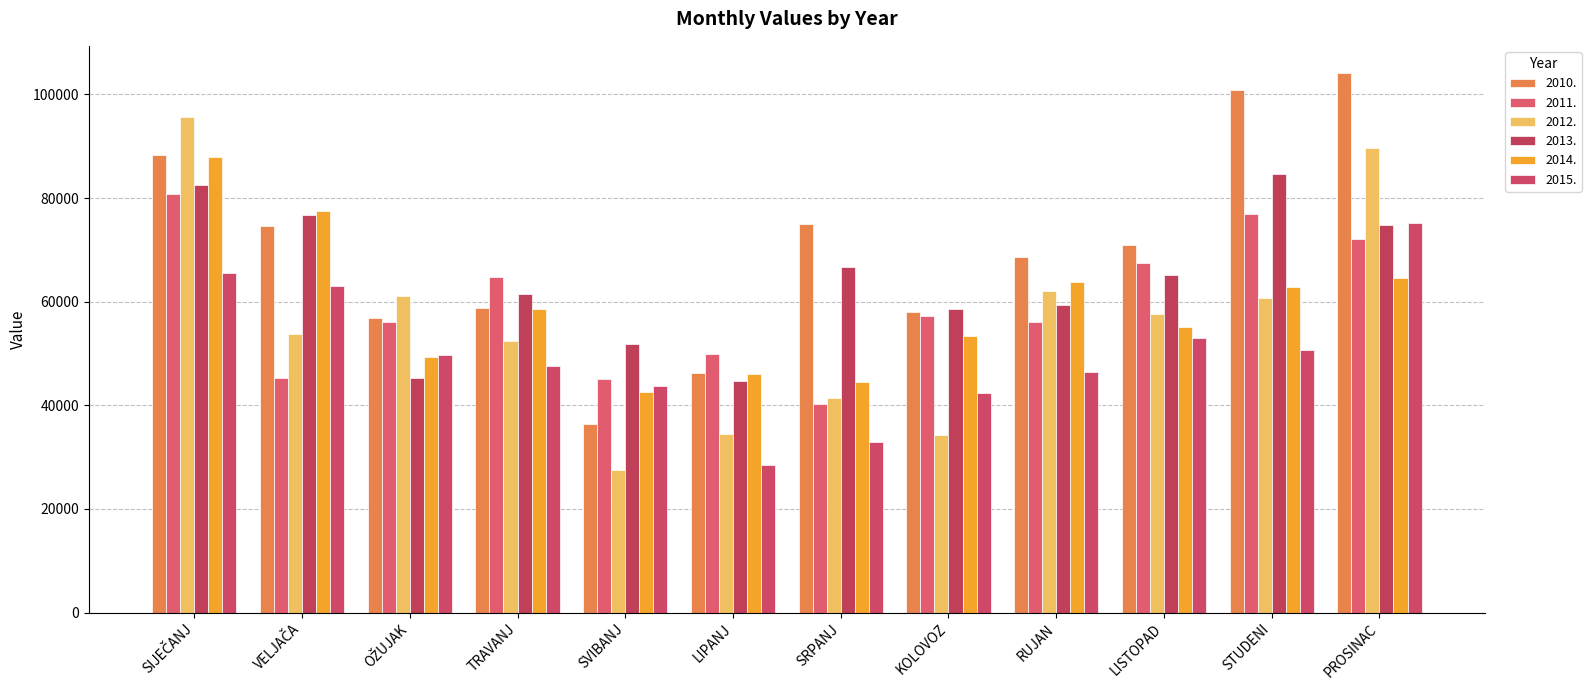

Is it true that 2012. equals 88179.0 at TRAVANJ?

False